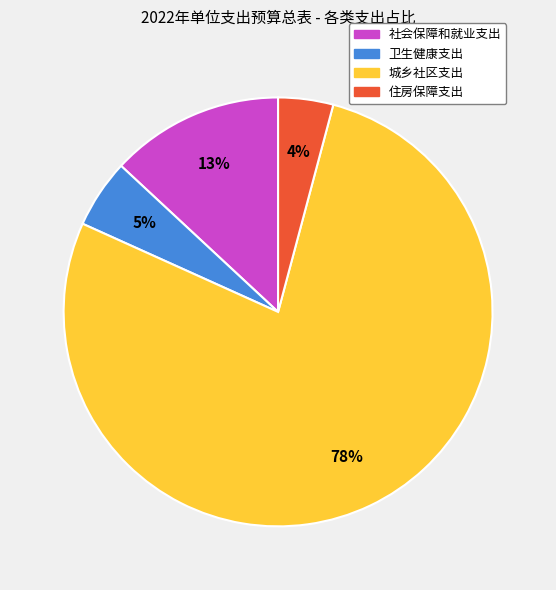

True or false: 社会保障和就业支出 accounts for 19% of the total.

False